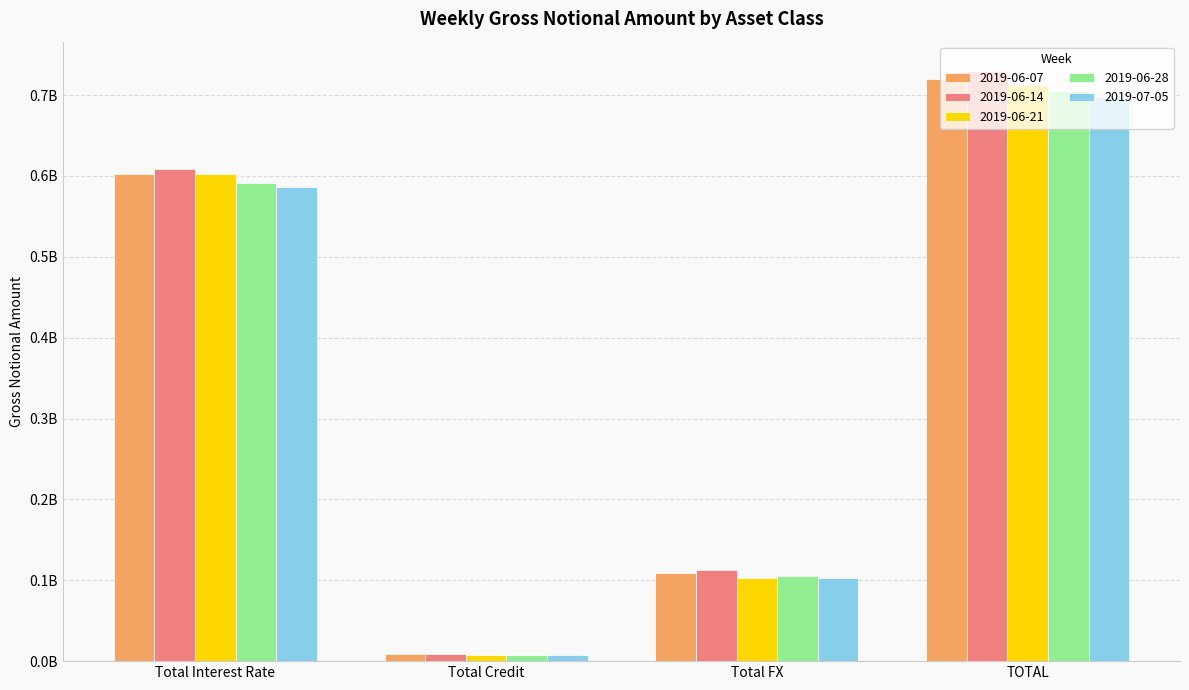

Which series has the largest total across all categories?

2019-06-14